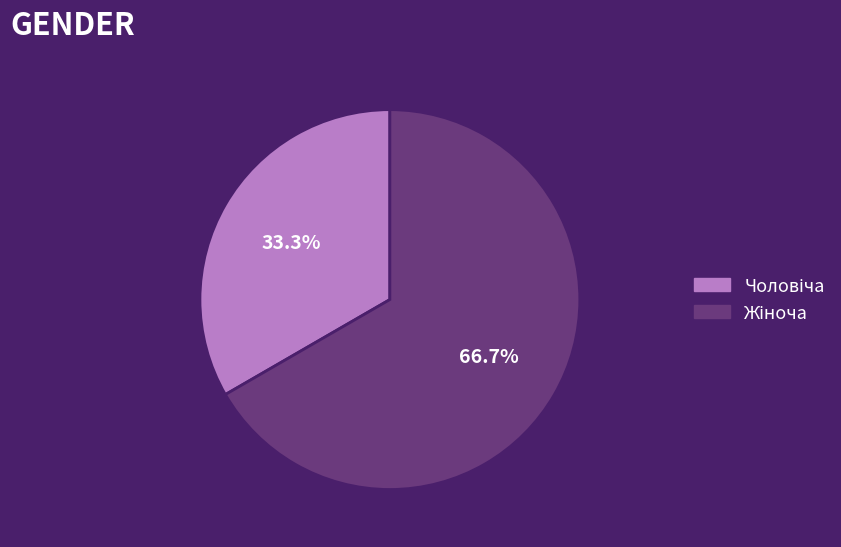

Is there any slice that represents more than half of the pie?

Yes